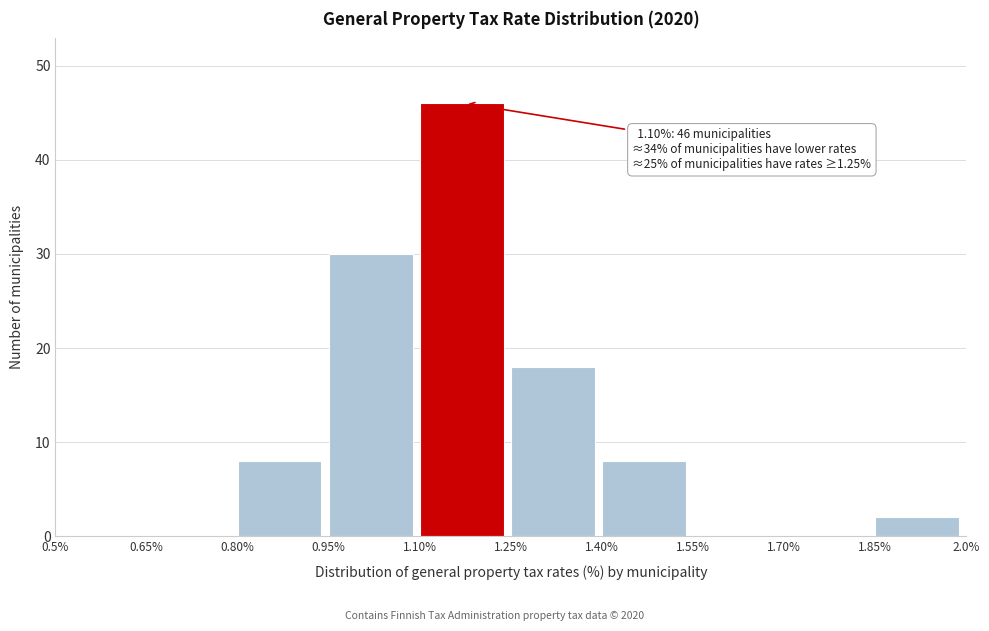

Over which range of the x-axis is the bar tallest?

1.10% to 1.25%